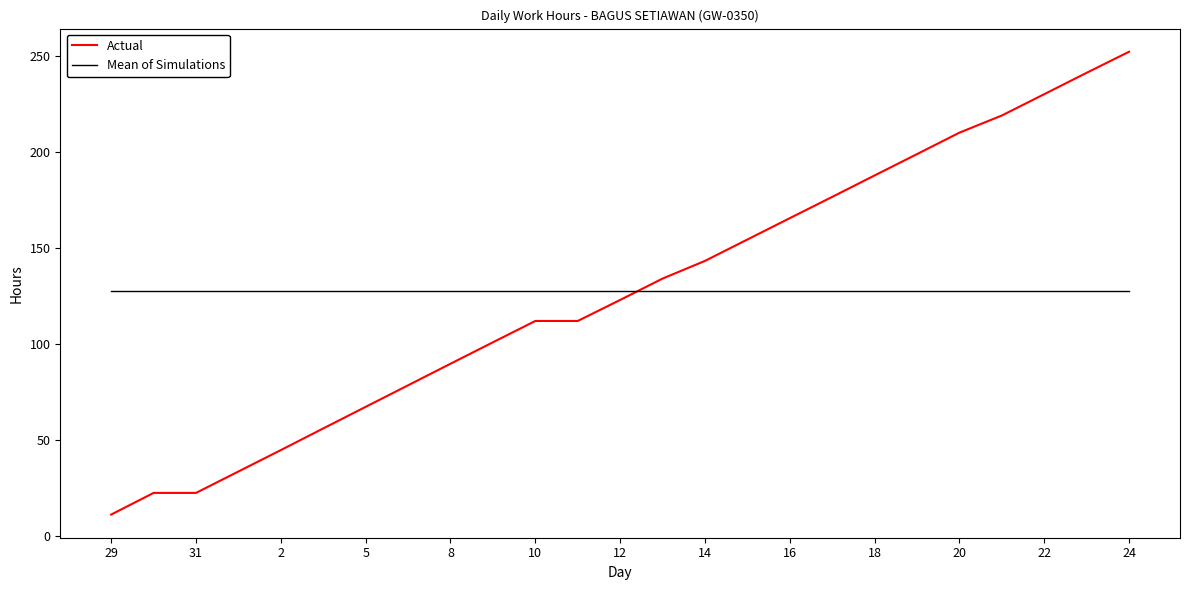

How many lines are shown in the chart?

2